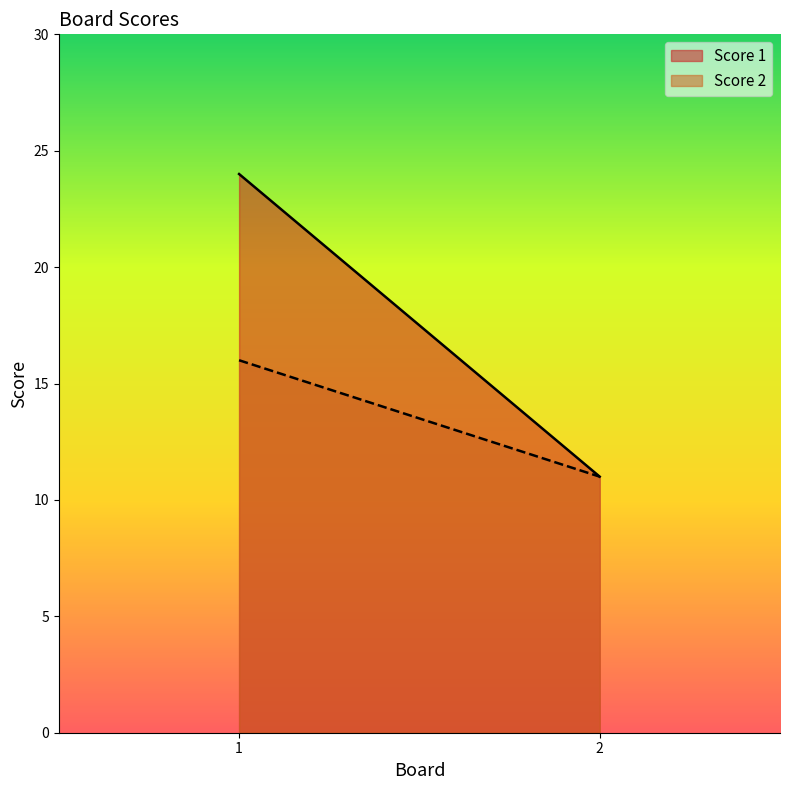

Does the chart have visible grid lines?

No